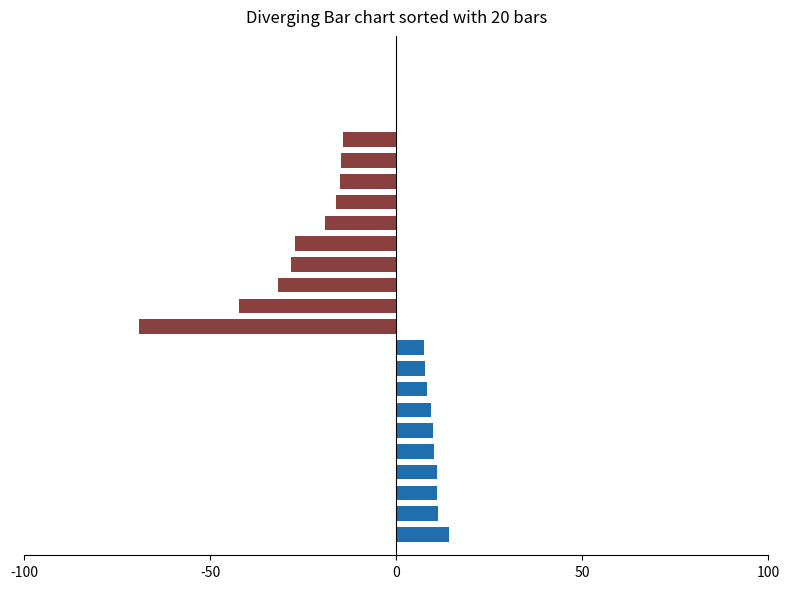

At how many categories does at least one series exceed -10?

10